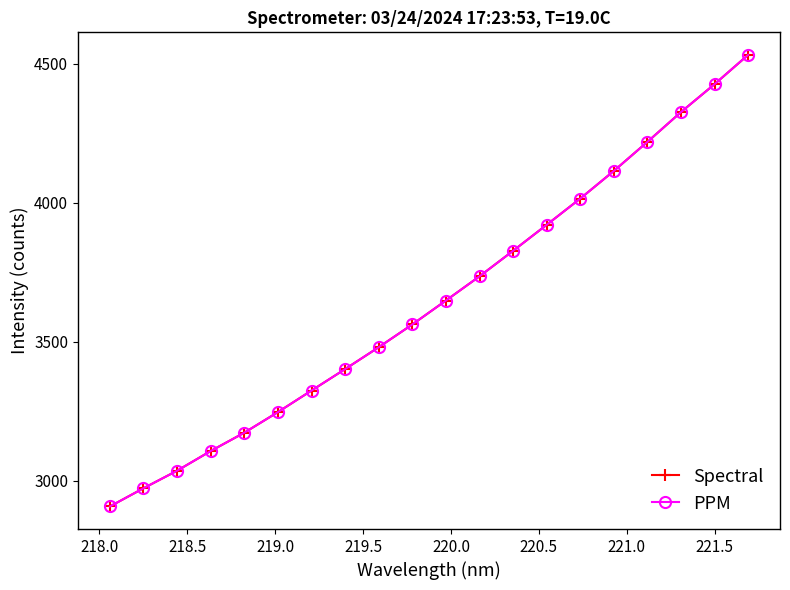

Does the chart have visible grid lines?

No